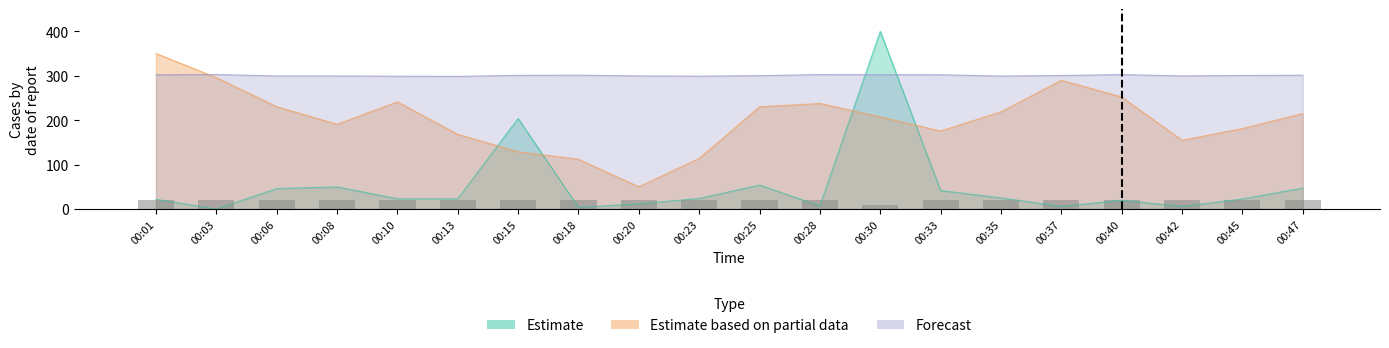

Reading right to left, transcribe all the data shown in this chart.

00:47=20	00:45=20	00:42=20	00:40=20	00:37=20	00:35=20	00:33=20	00:30=10	00:28=20	00:25=20	00:23=20	00:20=20	00:18=20	00:15=20	00:13=20	00:10=20	00:08=20	00:06=20	00:03=20	00:01=20